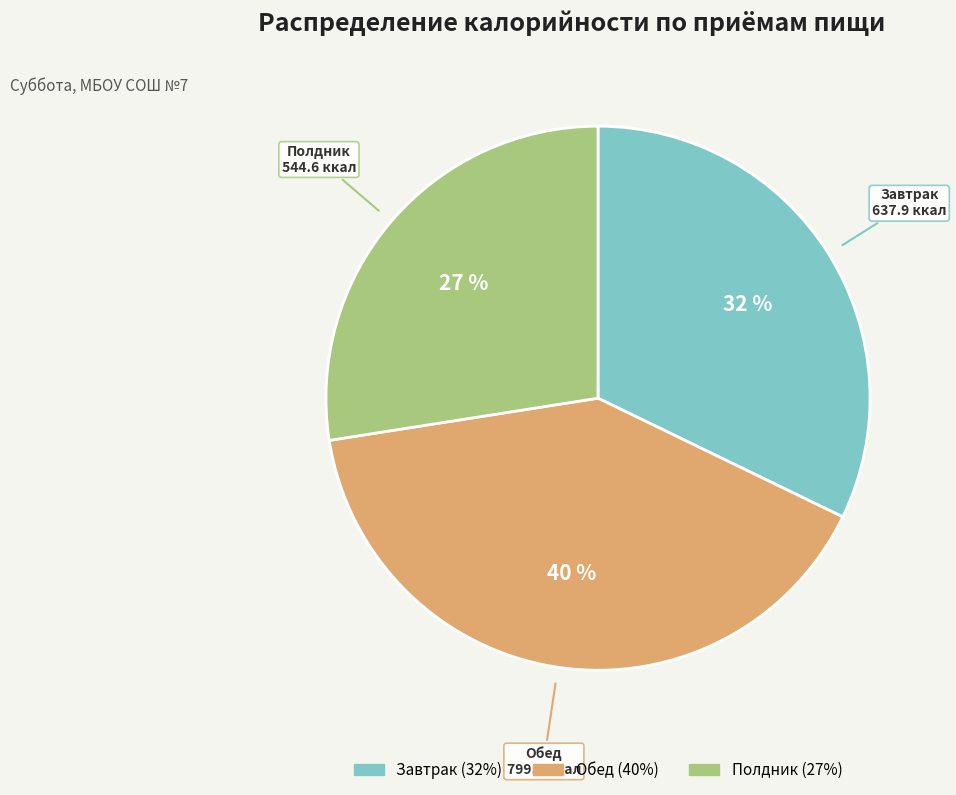

Does Полдник represent more than half of the total?

No